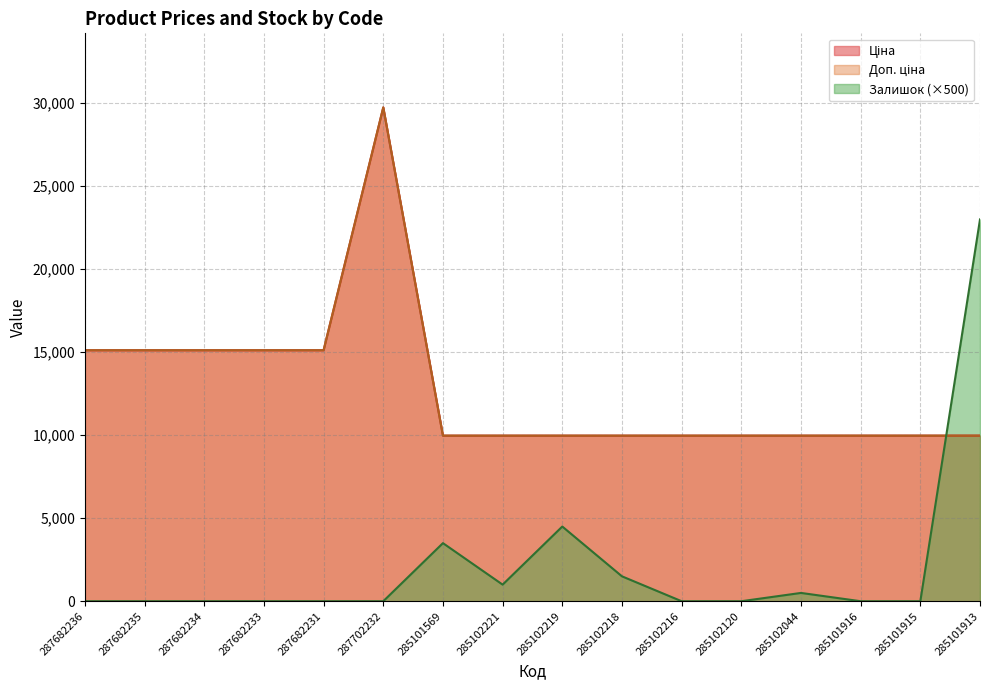

Reading right to left, what are all the values shown in this chart?

Ціна: 285101913=9975.0	285101915=9975.0	285101916=9975.0	285102044=9975.0	285102120=9975.0	285102216=9975.0	285102218=9975.0	285102219=9975.0	285102221=9975.0	285101569=9975.0	287702232=29747.2	287682231=15120.0	287682233=15120.0	287682234=15120.0	287682235=15120.0	287682236=15120.0
Доп. ціна: 285101913=9975.0	285101915=9975.0	285101916=9975.0	285102044=9975.0	285102120=9975.0	285102216=9975.0	285102218=9975.0	285102219=9975.0	285102221=9975.0	285101569=9975.0	287702232=29747.2	287682231=15120.0	287682233=15120.0	287682234=15120.0	287682235=15120.0	287682236=15120.0
Залишок: 285101913=23000.0	285101915=0.0	285101916=0.0	285102044=500.0	285102120=0.0	285102216=0.0	285102218=1500.0	285102219=4500.0	285102221=1000.0	285101569=3500.0	287702232=0.0	287682231=0.0	287682233=0.0	287682234=0.0	287682235=0.0	287682236=0.0